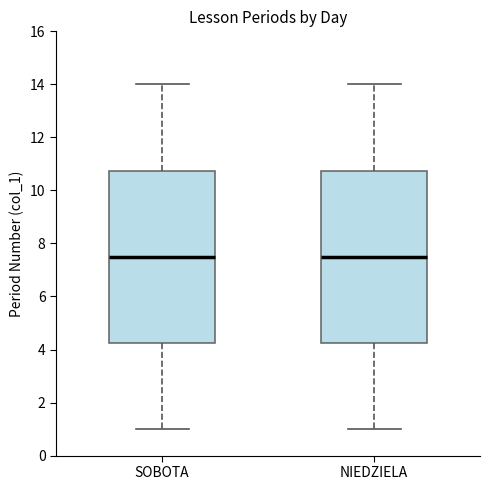

Reading left to right, transcribe this box plot: for each box, give where its median line is, the range the box spans, and where its two whiskers end, as read against the y-axis. The values are not printed on the chart, so give them approximately, as read against the axis.

SOBOTA: median 7.6, box 4.2 to 10.8, whiskers 1.0 to 14.0
NIEDZIELA: median 7.6, box 4.2 to 10.8, whiskers 1.0 to 14.0